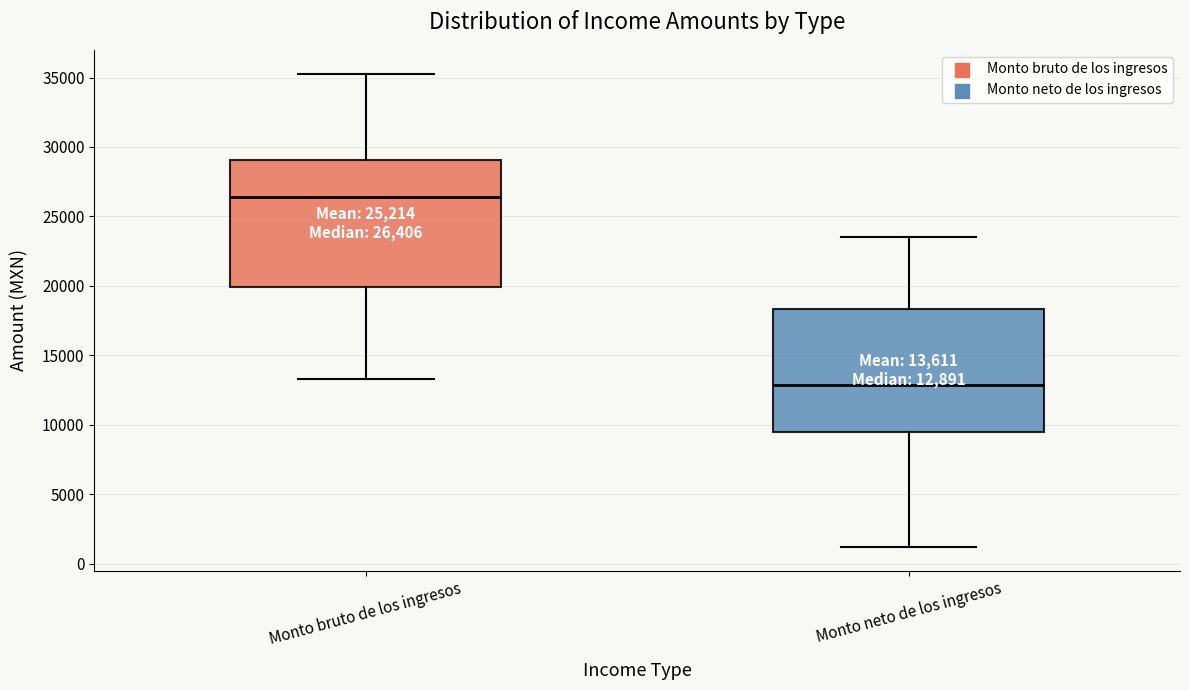

Which box has the lowest median line?

Monto neto de los ingresos